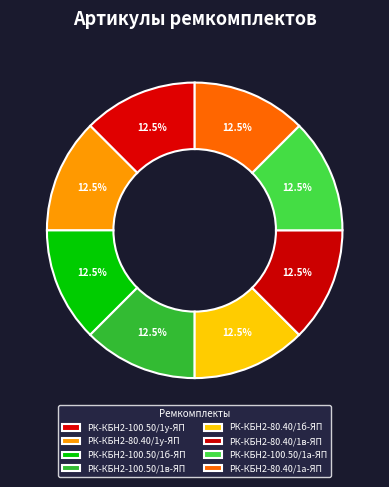

Which has a higher value, РК-КБН2-100.50/1б-ЯП or РК-КБН2-80.40/1б-ЯП?

РК-КБН2-80.40/1б-ЯП